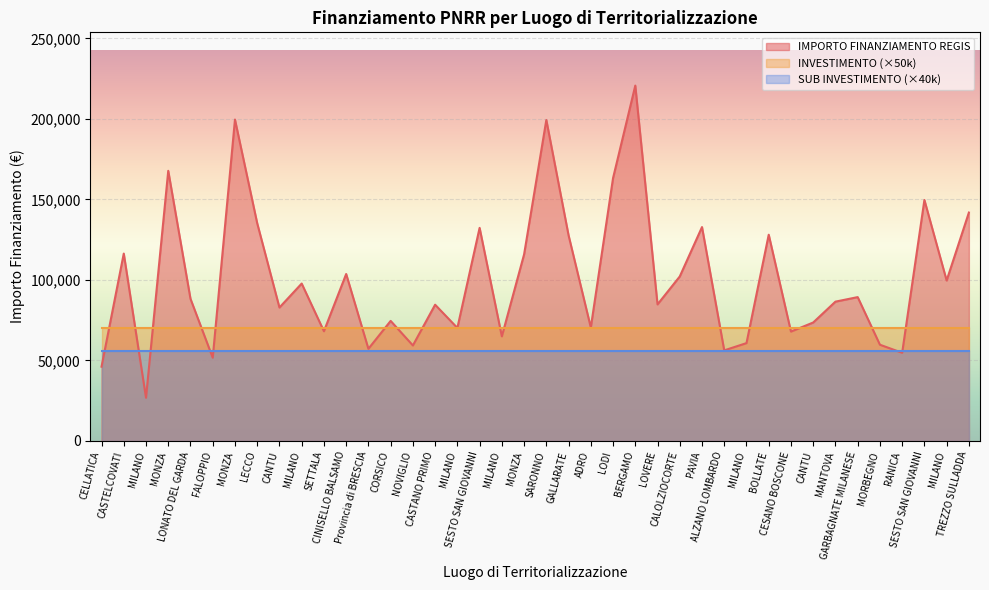

What are all the series names shown in the legend?

IMPORTO FINANZIAMENTO REGIS, INVESTIMENTO (×50k), SUB INVESTIMENTO (×40k)